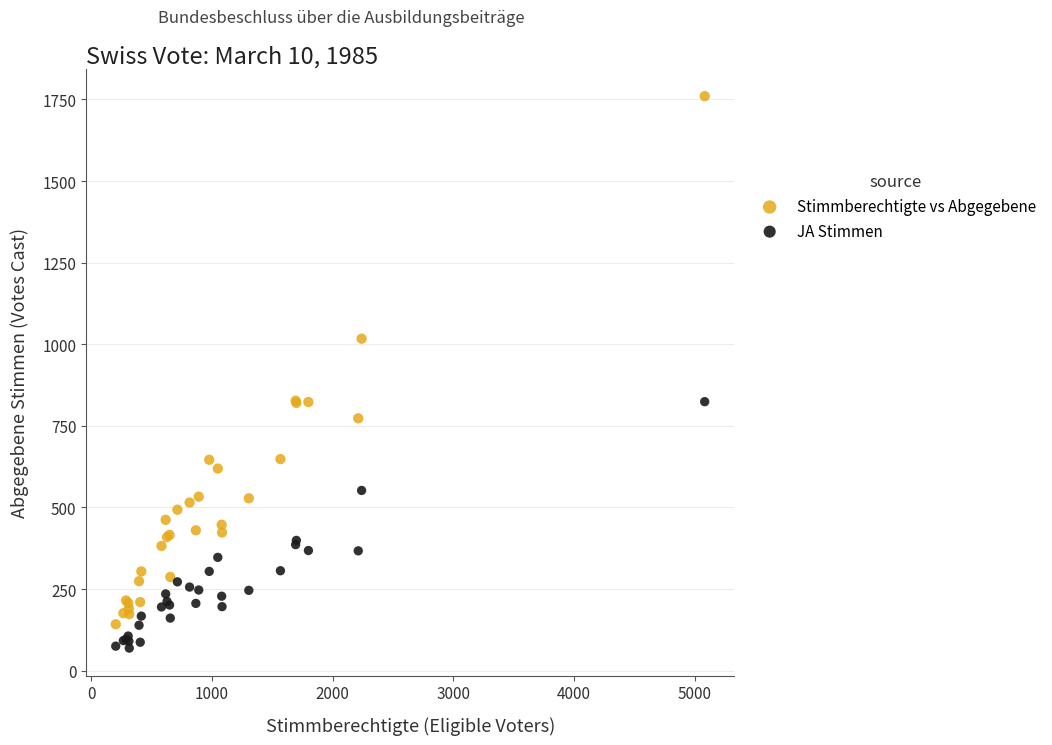

Which series contains the highest Y value?

Stimmberechtigte vs Abgegebene